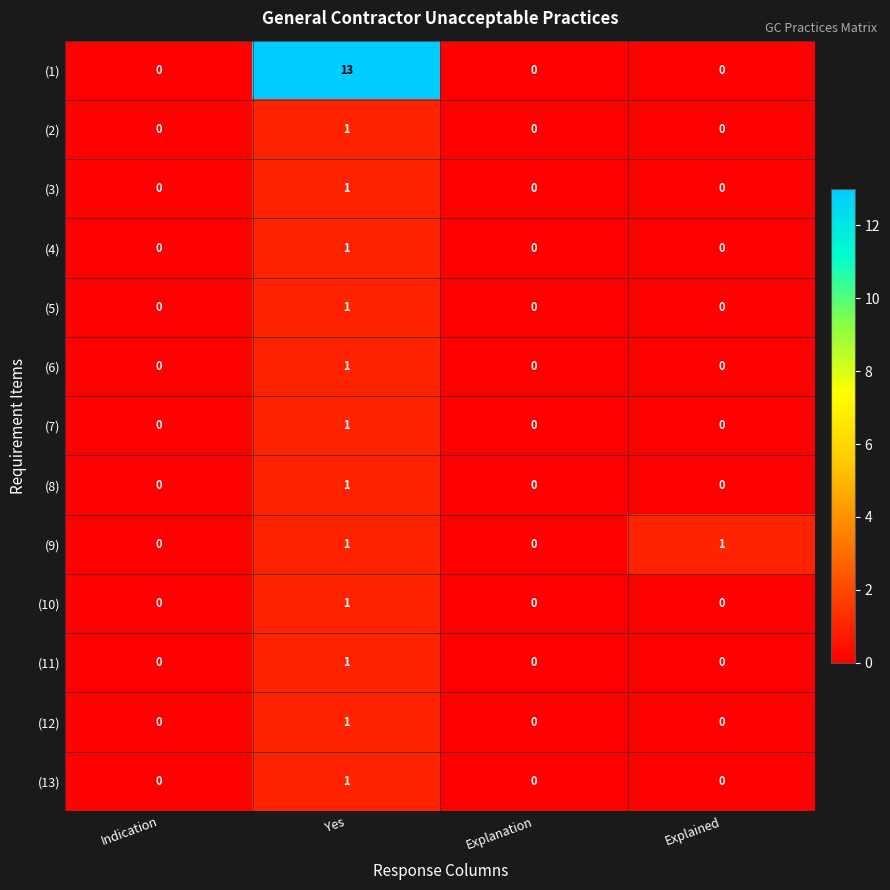

At which category is the sum across all series the highest?

Yes